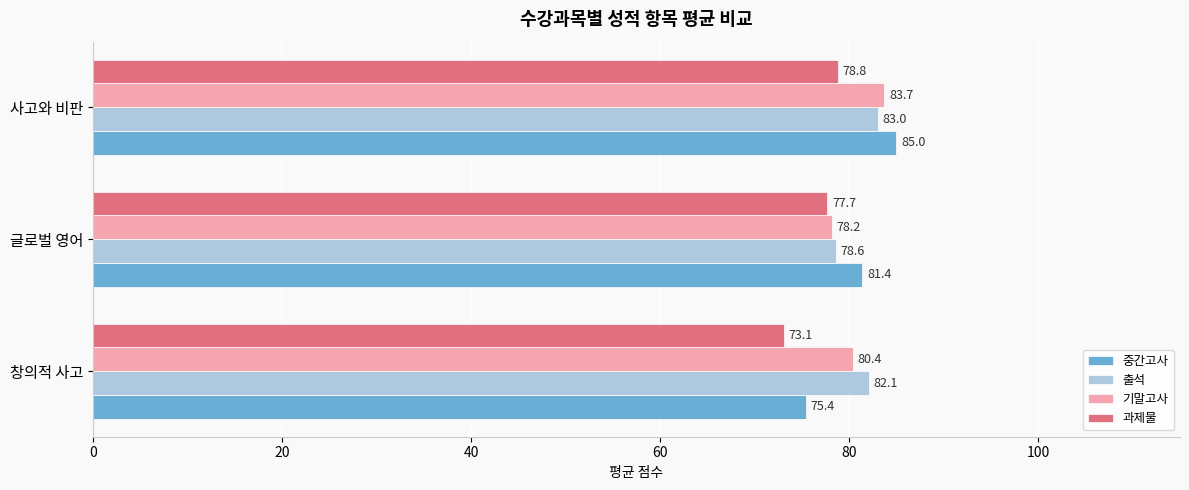

True or false: 출석 has a value of 147.0 at 사고와 비판.

False